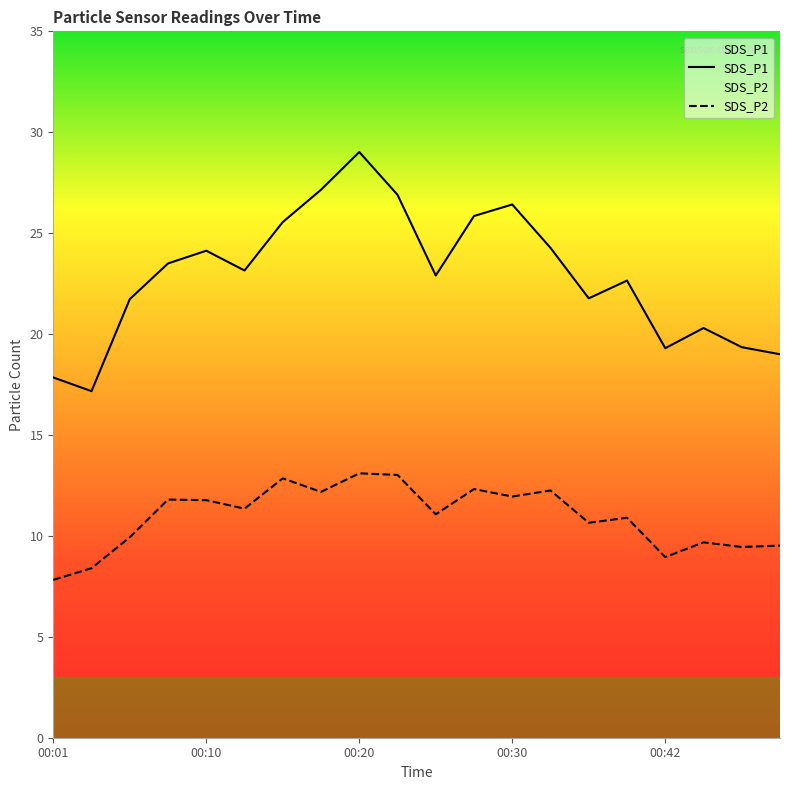

True or false: SDS_P2 and SDS_P1 cross at least once.

False